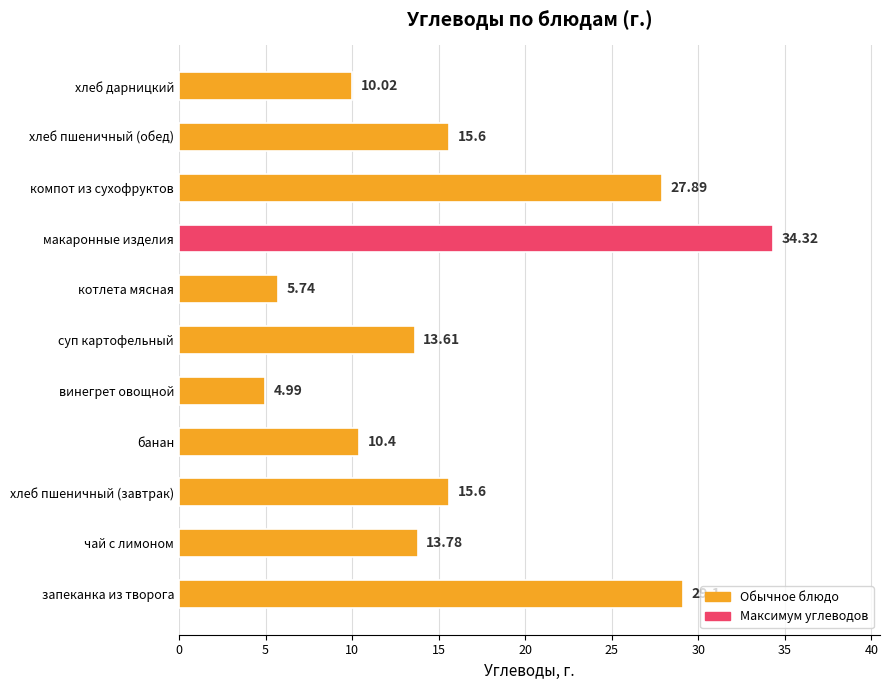

How many data points does each series have?

11